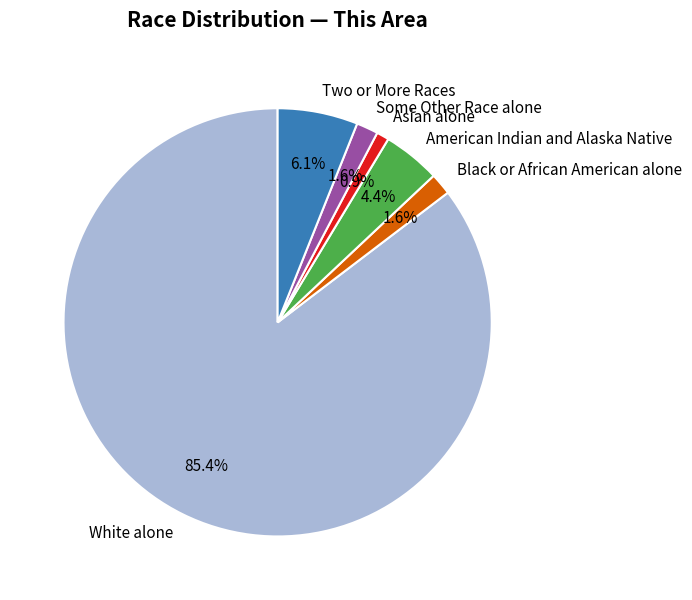

How many slices are in this pie chart?

6